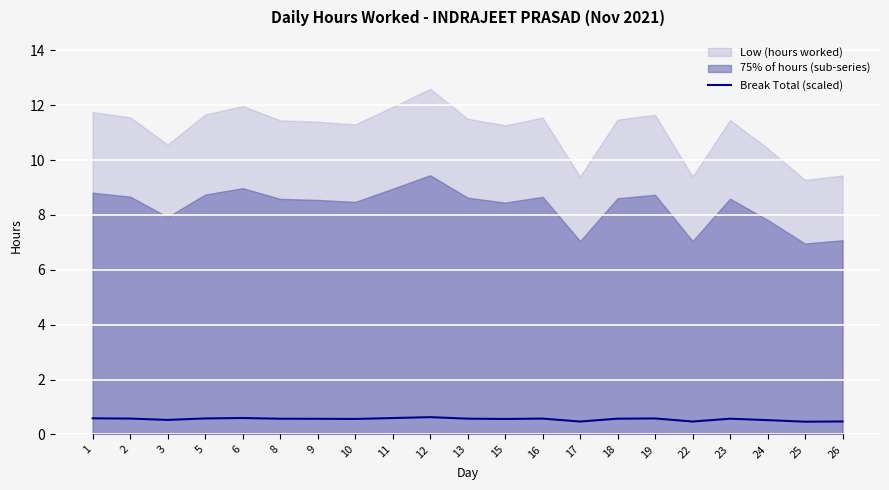

Which has a higher value, 2 or 1?

1